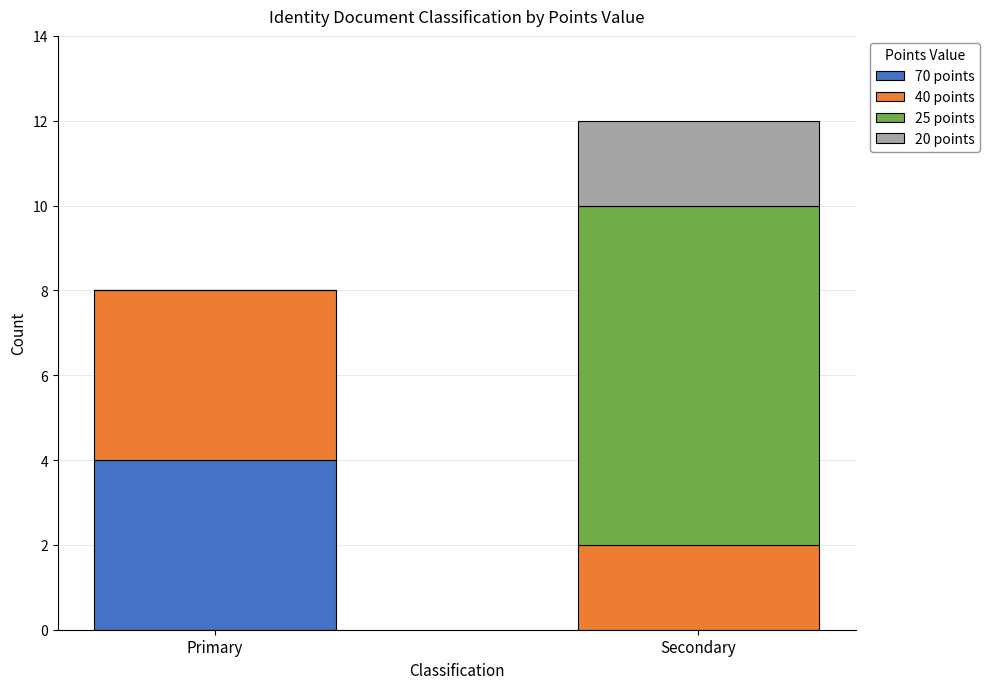

What is the sum of all 70 points values?

4